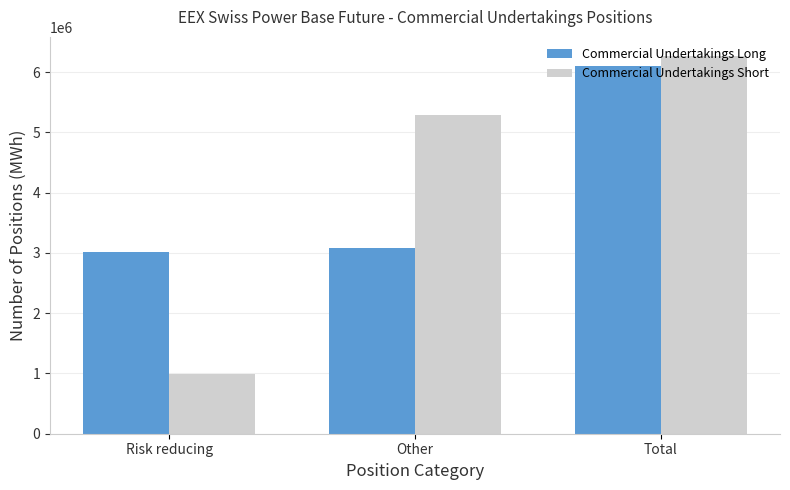

Which series has the largest total across all categories?

Commercial Undertakings Short